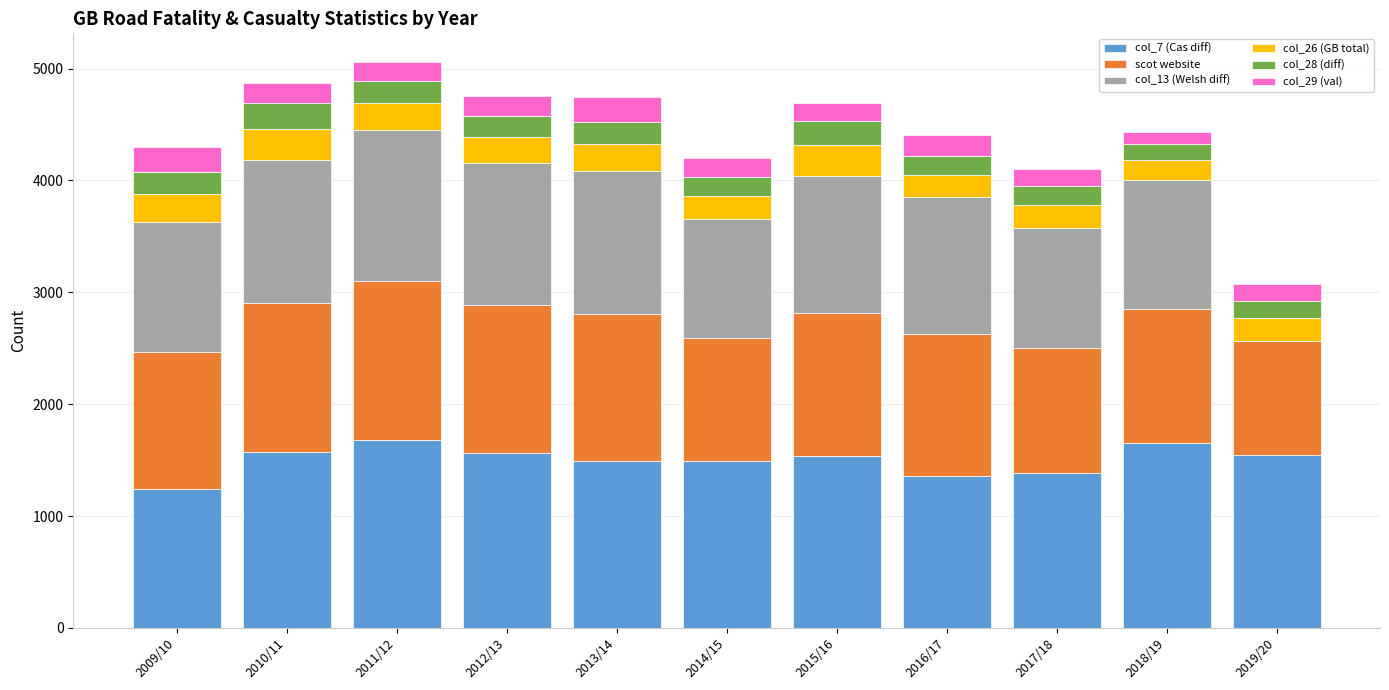

The value of col_7 (Cas diff) at 2009/10 is 1242. True or false?

True